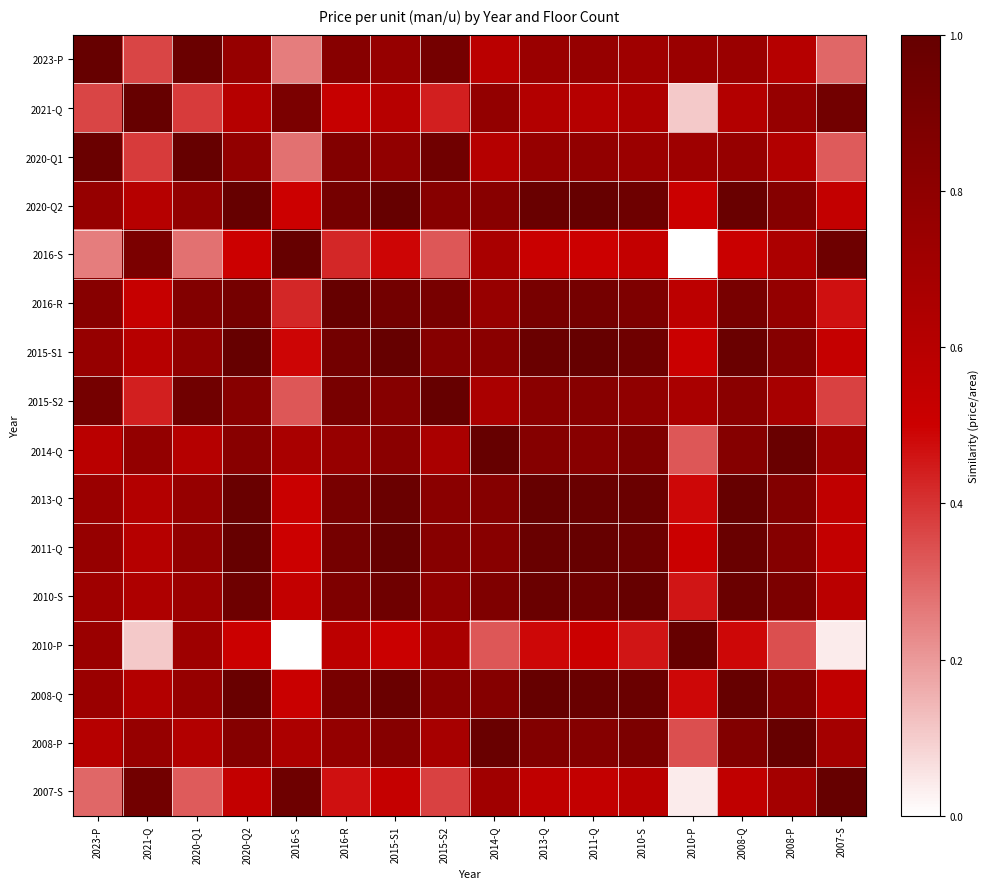

Between 2016-S and 2015-S2, which is larger?

2015-S2